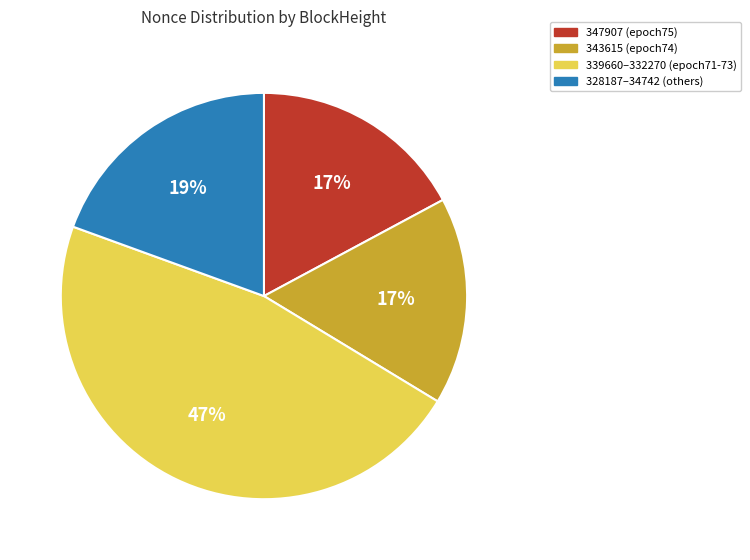

How many segments does this pie chart have?

4